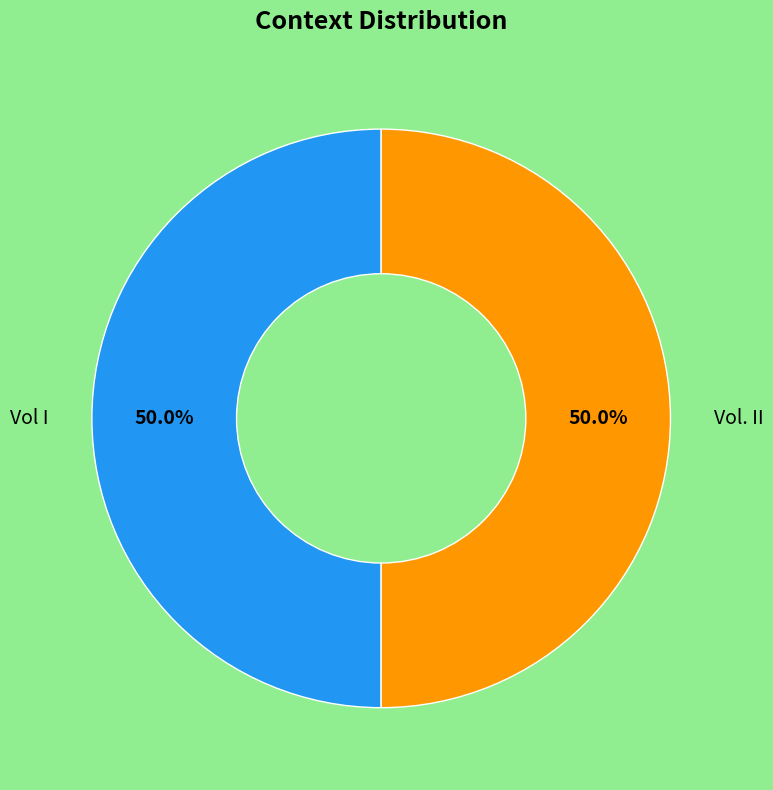

Rank the categories by value from highest to lowest.

Vol. II, Vol I